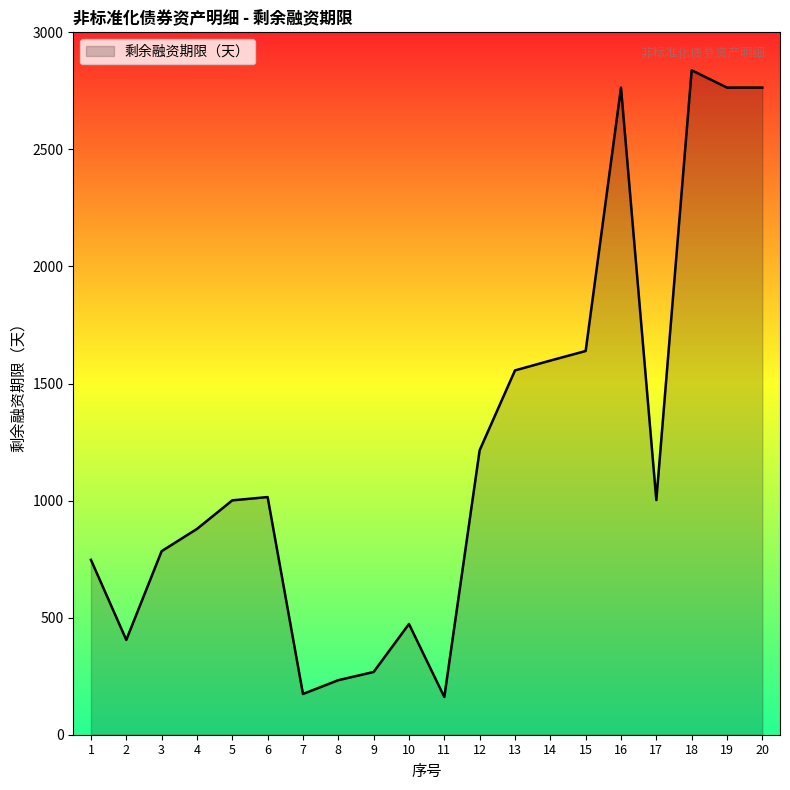

Is it true that the value at 6 is 1527?

False